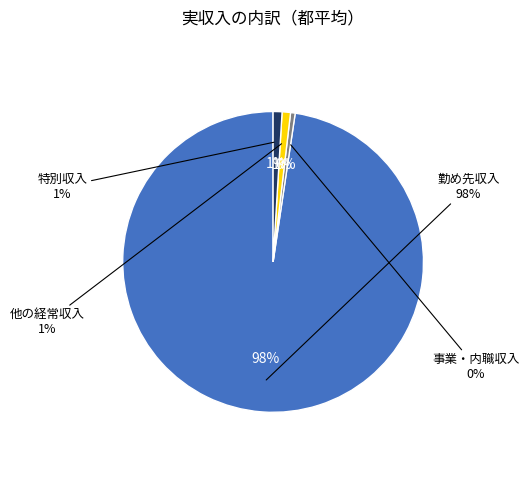

How many slices are in this pie chart?

4